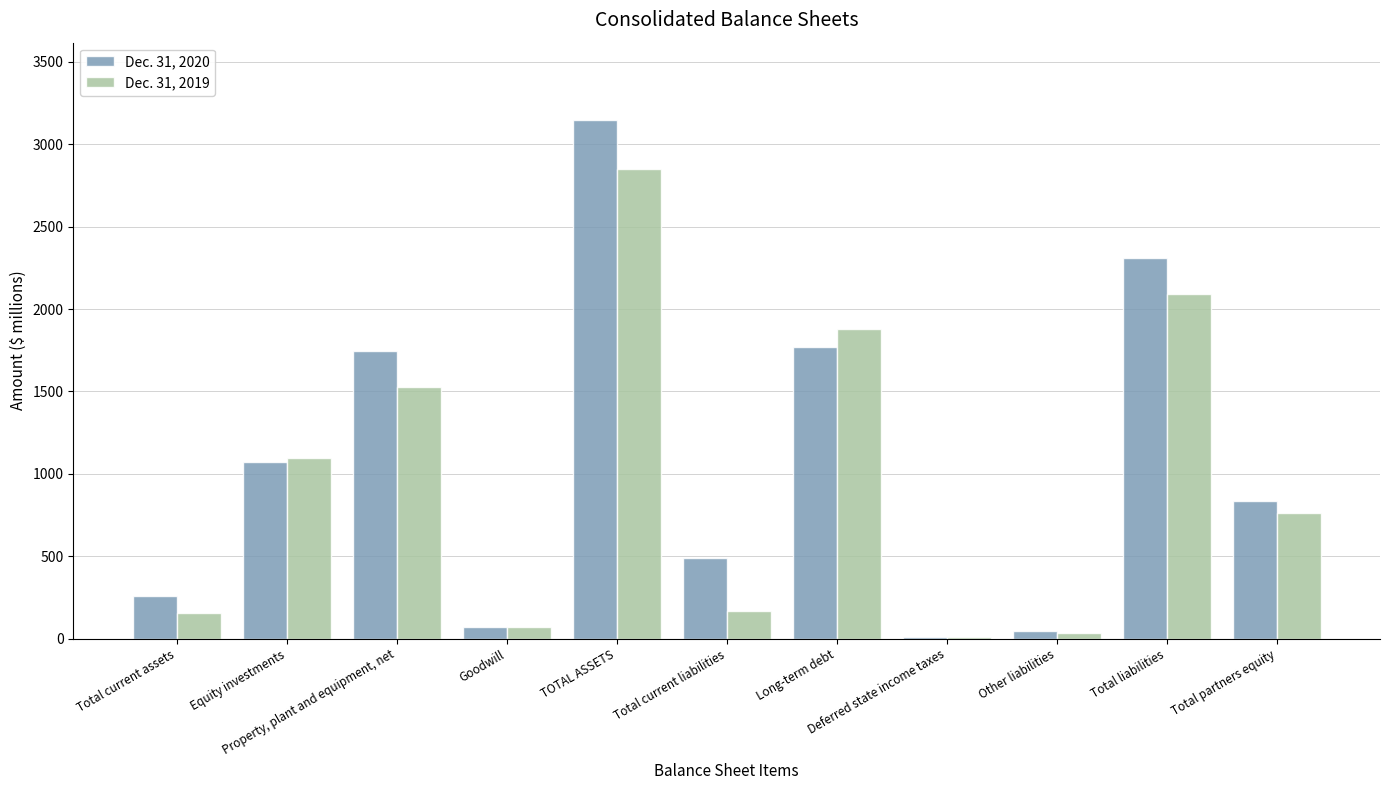

What is the maximum value shown in the chart?

3145